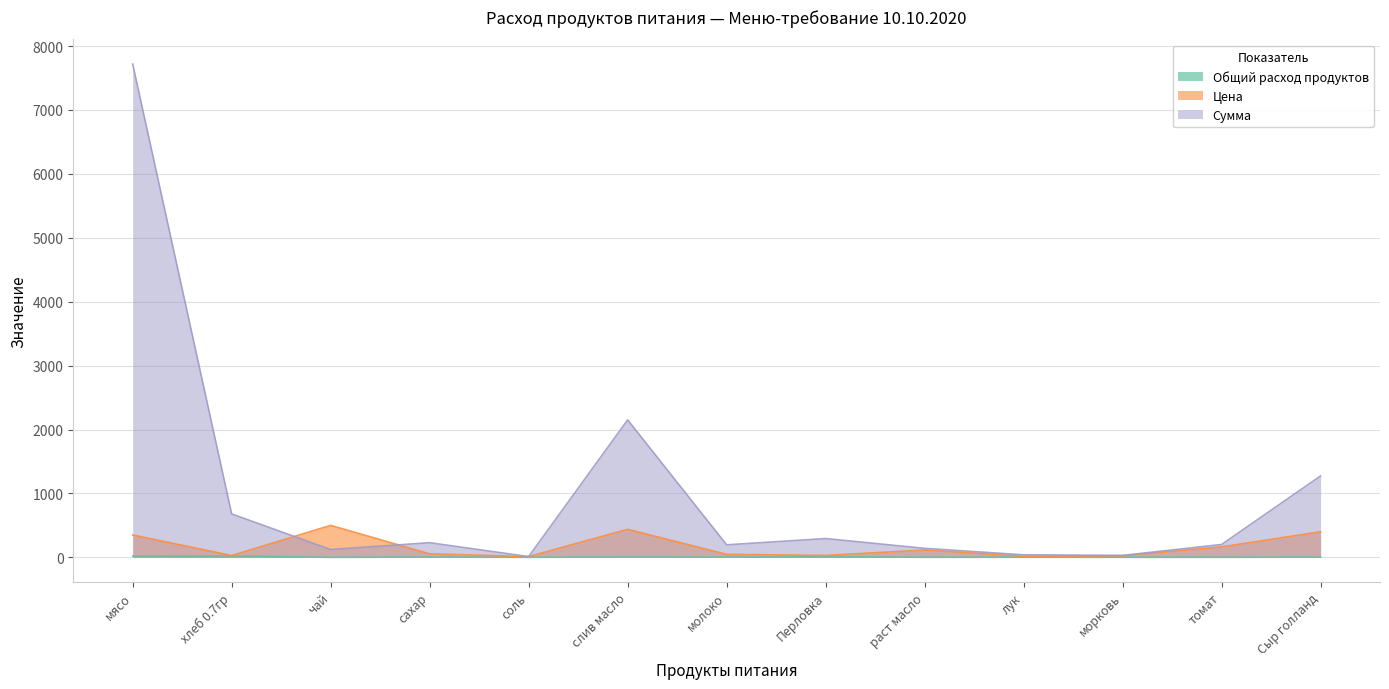

True or false: Цена and Сумма cross at least once.

True